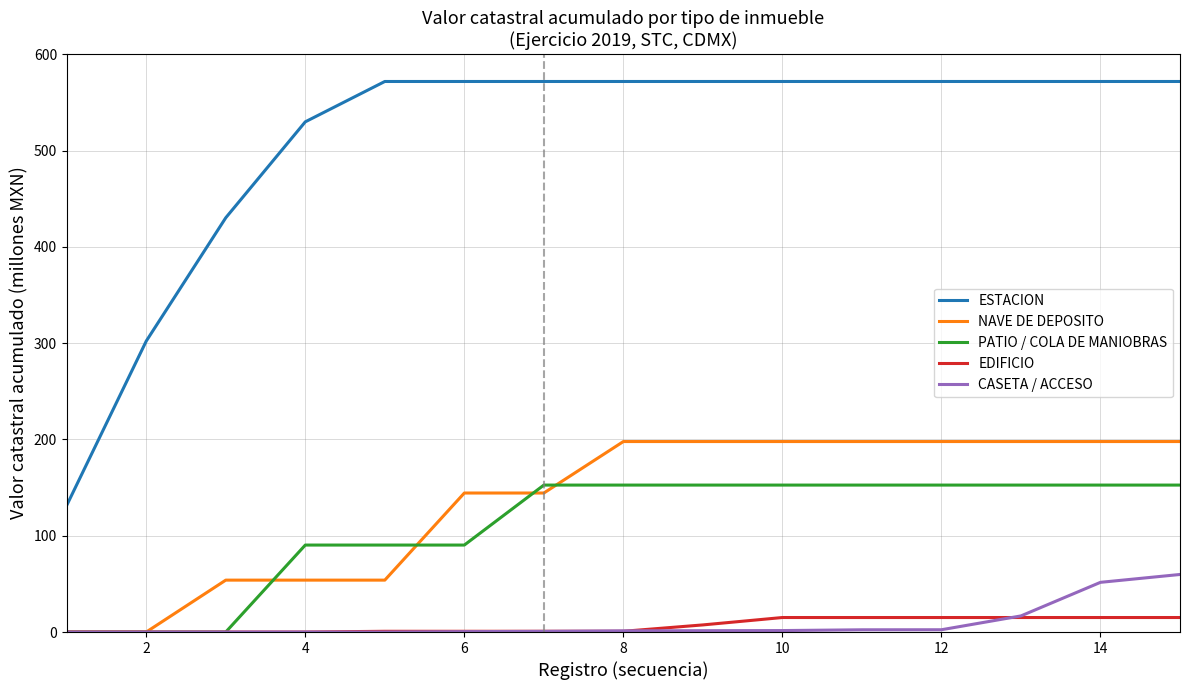

Which series has the largest total across all categories?

ESTACION